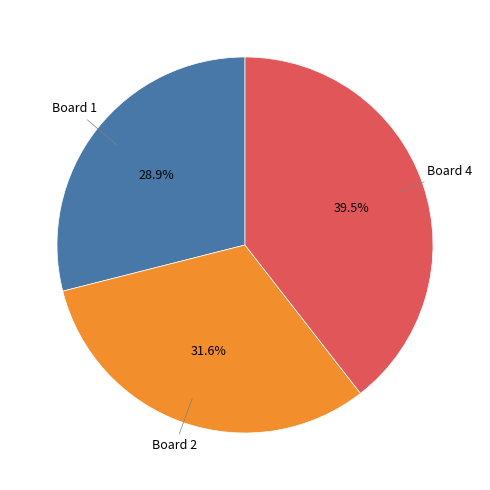

Does any single category account for the majority?

No